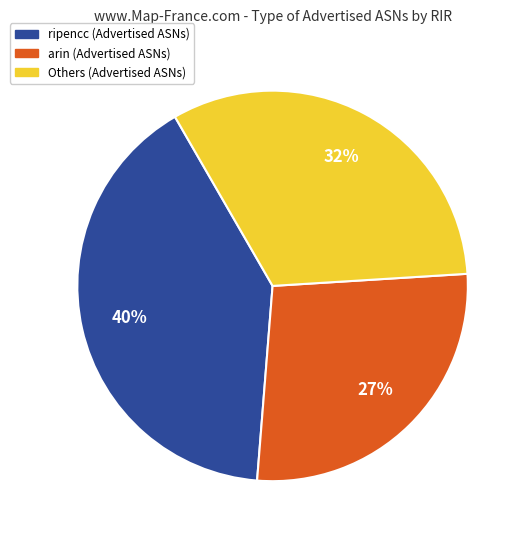

Is there a majority slice in this chart?

No